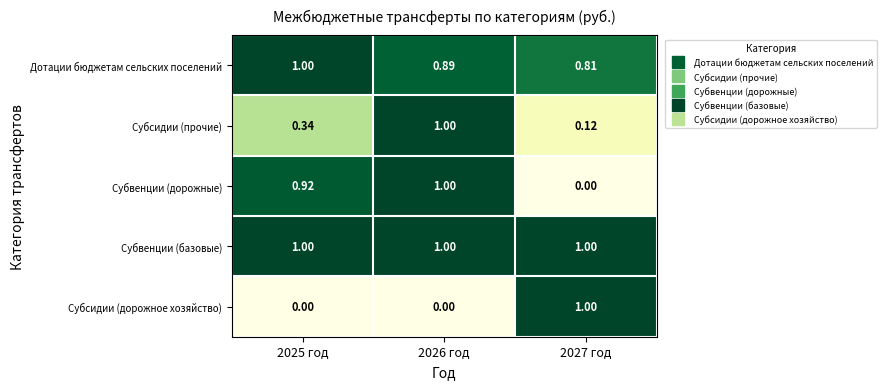

Which series changed the most between 2025 год and 2026 год?

Субсидии (прочие)